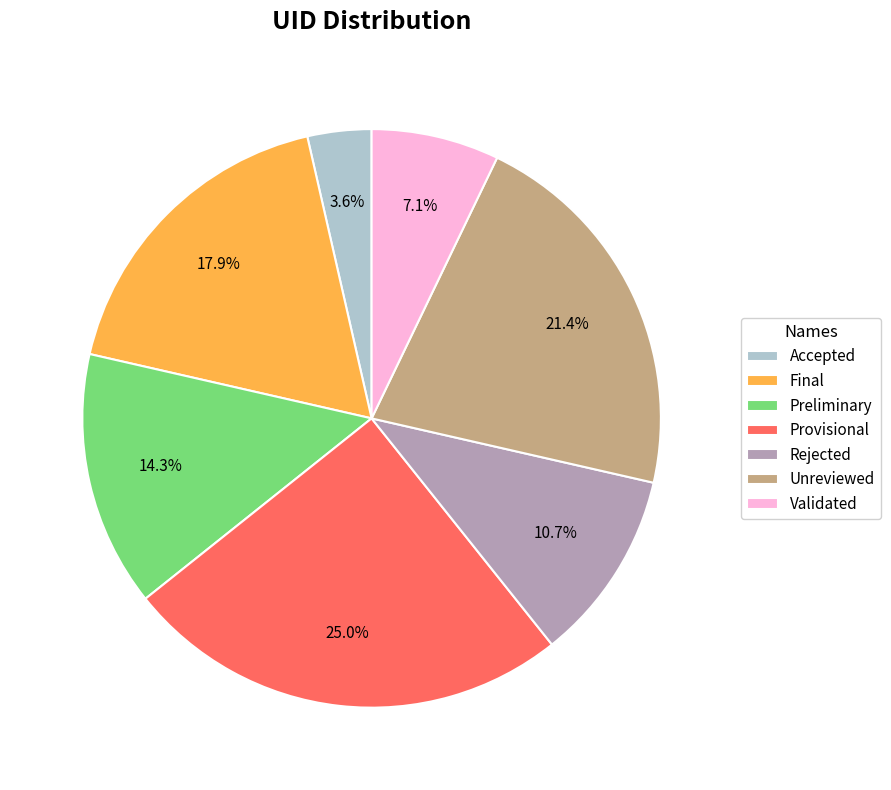

What is the ratio of the value at Final to the value at Unreviewed?

0.8